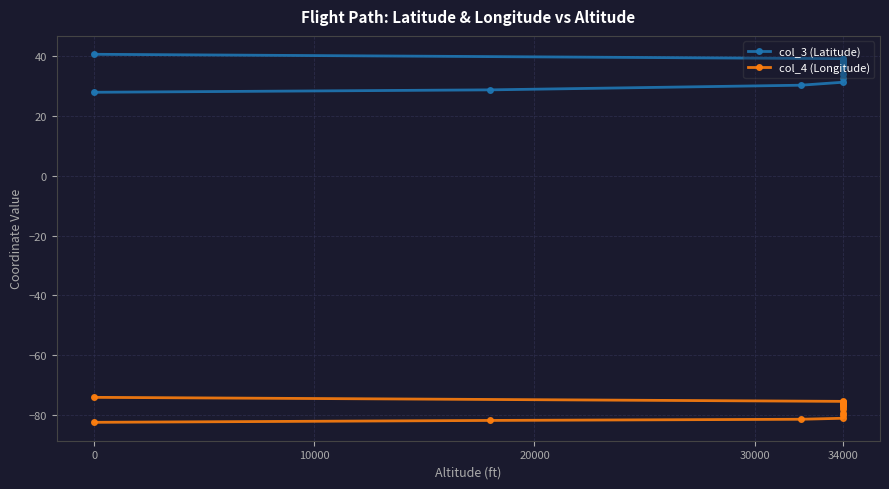

What is the difference between the maximum and minimum values in the col_4 (Longitude) series?

8.4